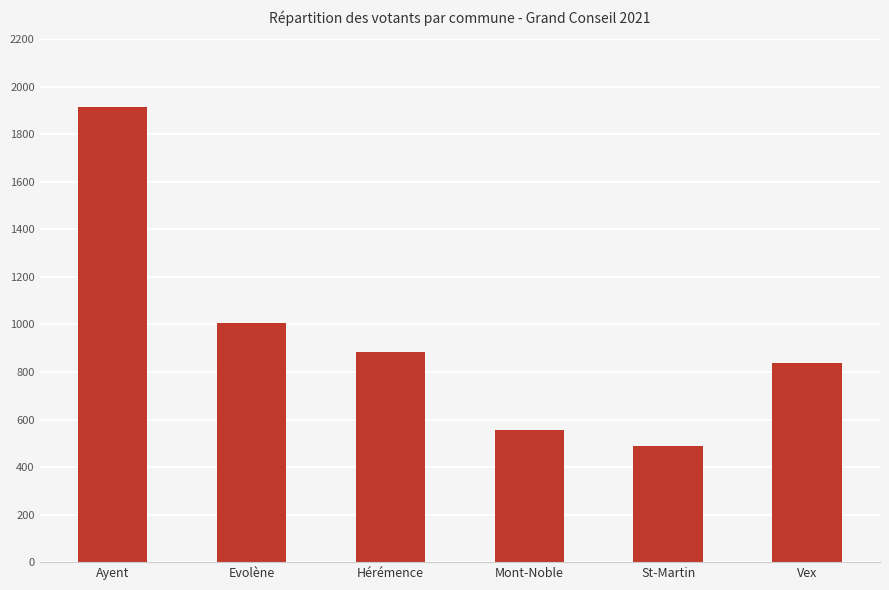

Rank the categories by value from highest to lowest.

Ayent, Evolène, Hérémence, Vex, Mont-Noble, St-Martin